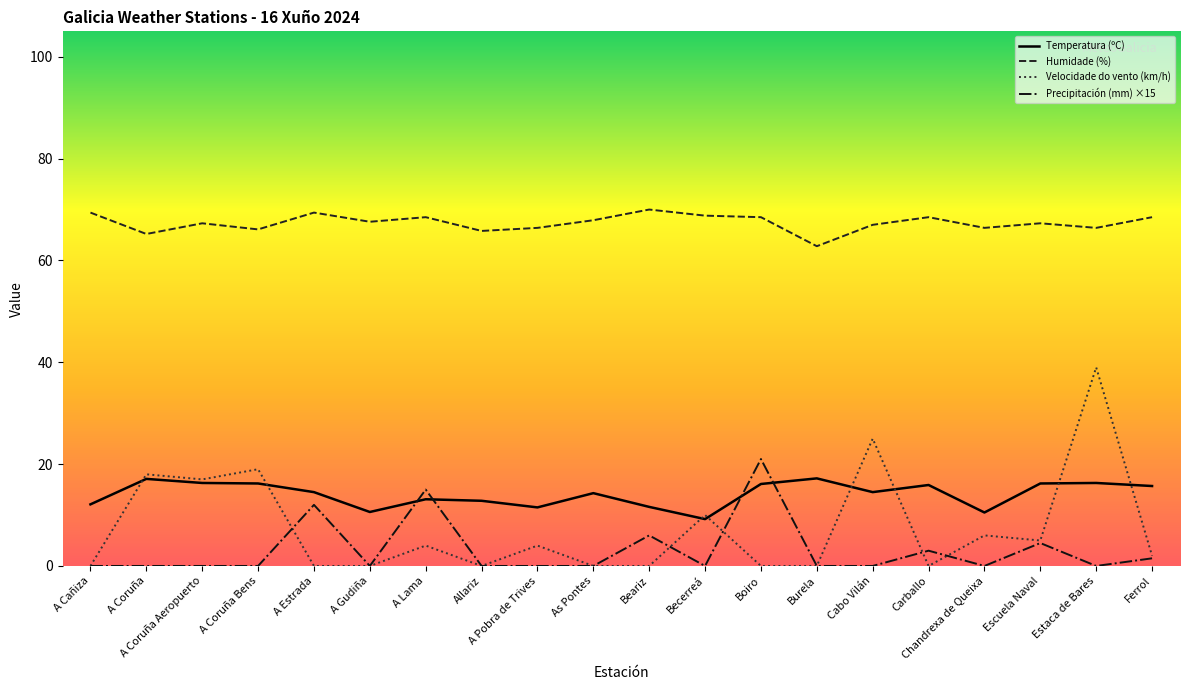

At which category is the sum across all series the highest?

Estaca de Bares